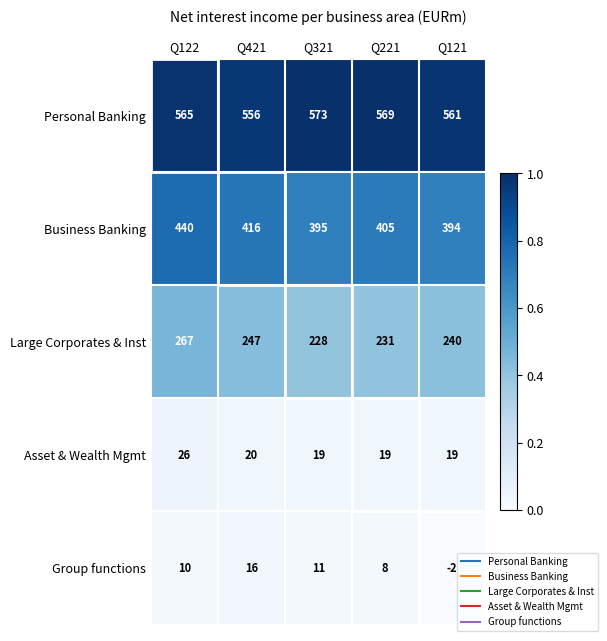

Is it true that Asset & Wealth Mgmt equals 32 at Q421?

False